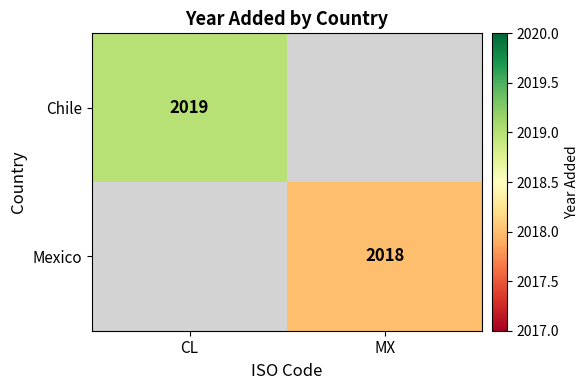

At how many categories does at least one series exceed 2018?

1